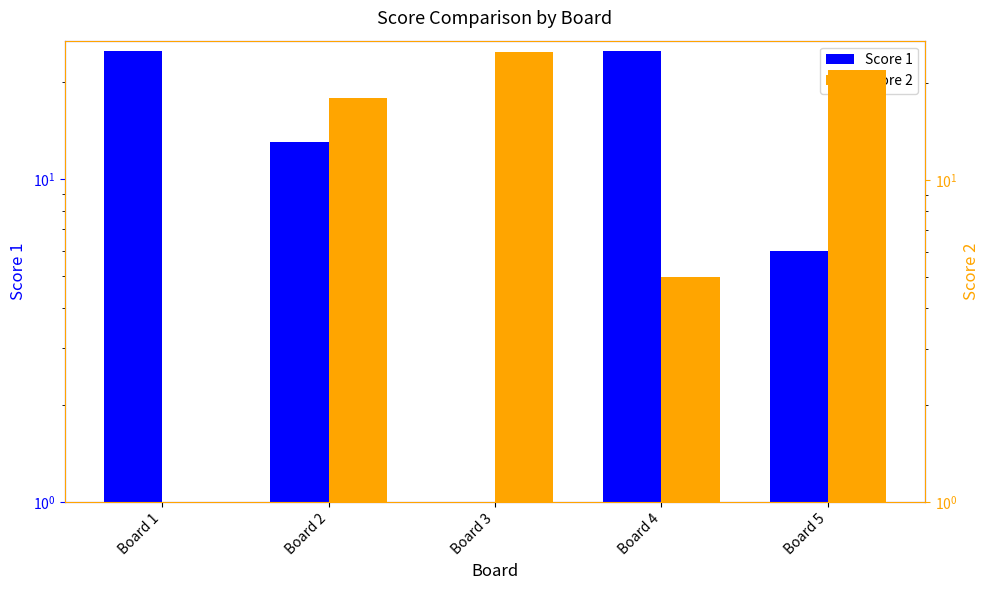

Are the bars horizontal?

No